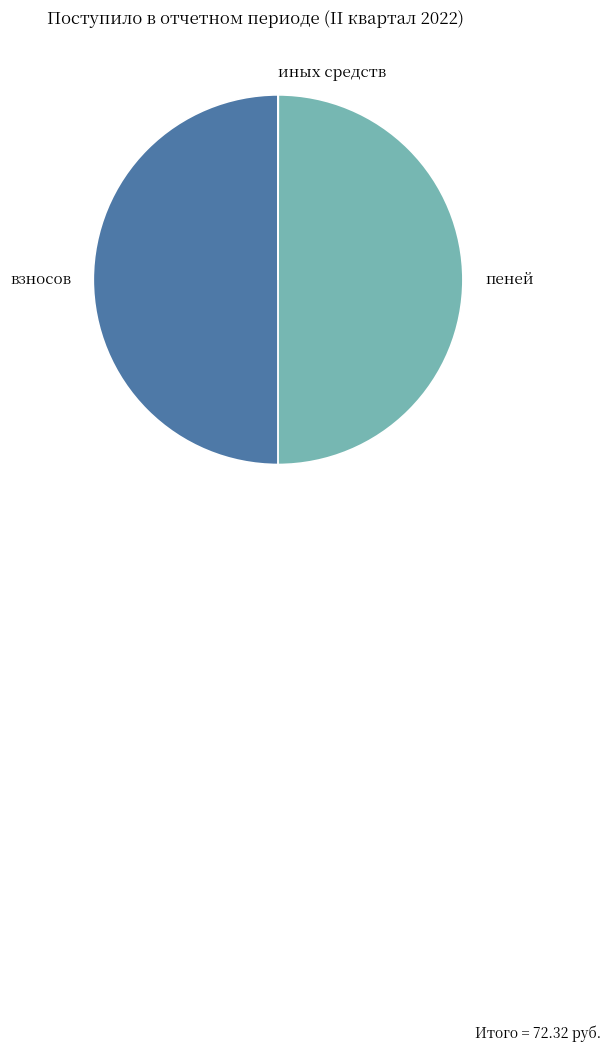

The пеней slice represents 59% of the pie. True or false?

False